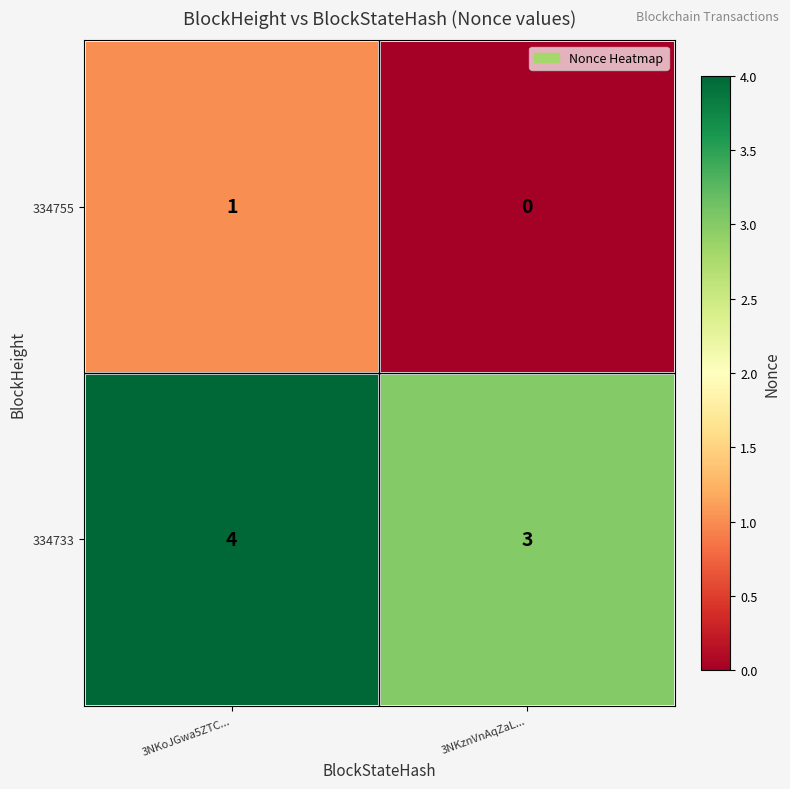

What is the sum of all 334733 values?

7